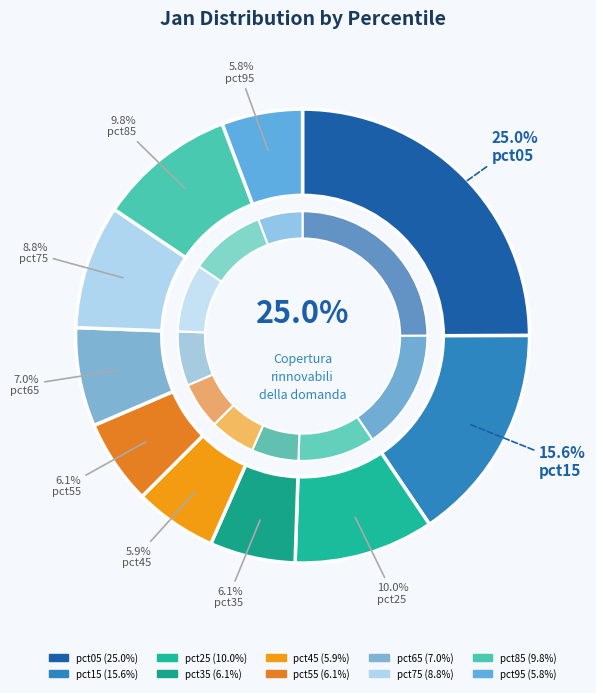

Count the number of slices in the pie.

10